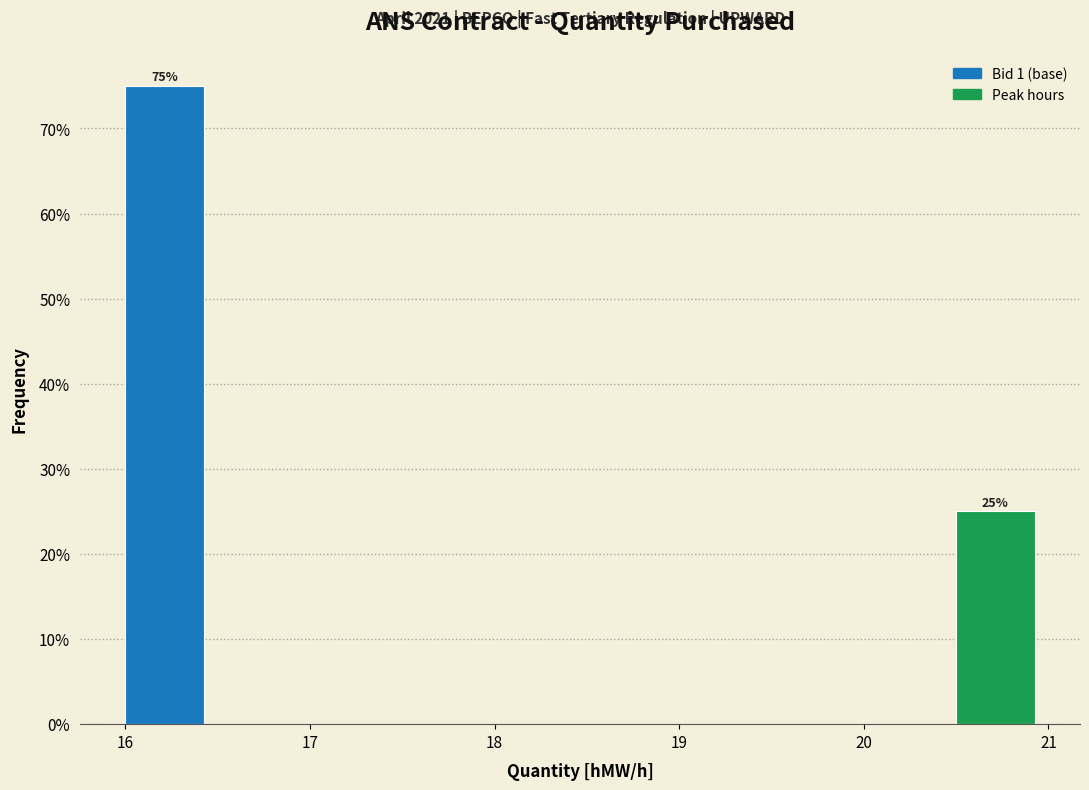

Over which range of the x-axis is the bar tallest?

16.0 to 16.5